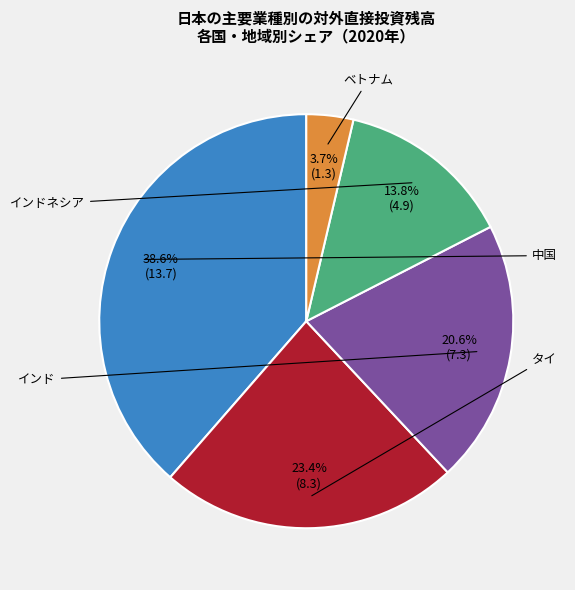

Is there any slice that represents more than half of the pie?

No